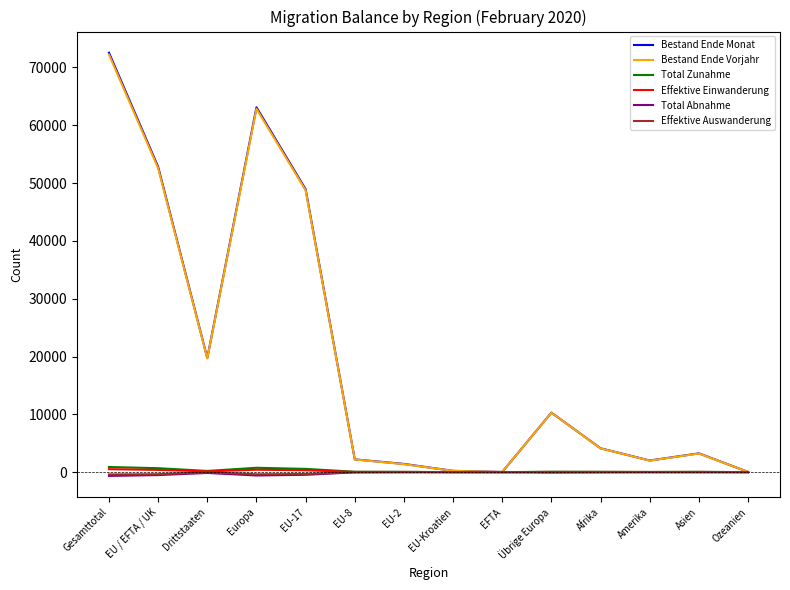

What position from the right is Asien?

2